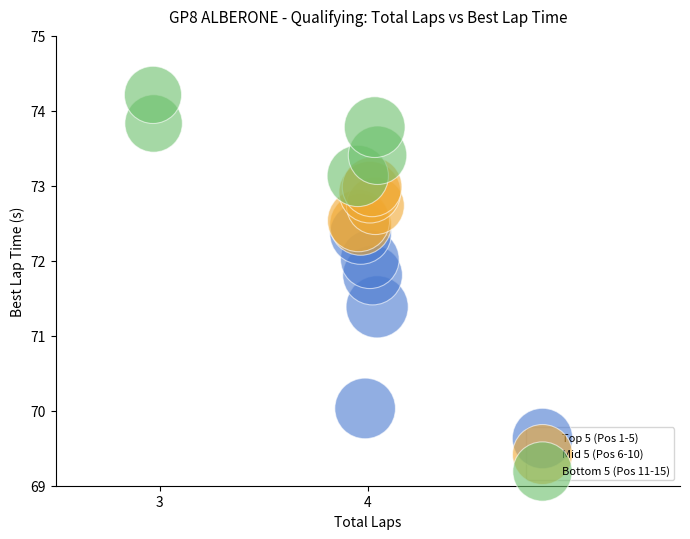

Which series has the largest Y range (max minus min)?

Top 5 (Pos 1-5)